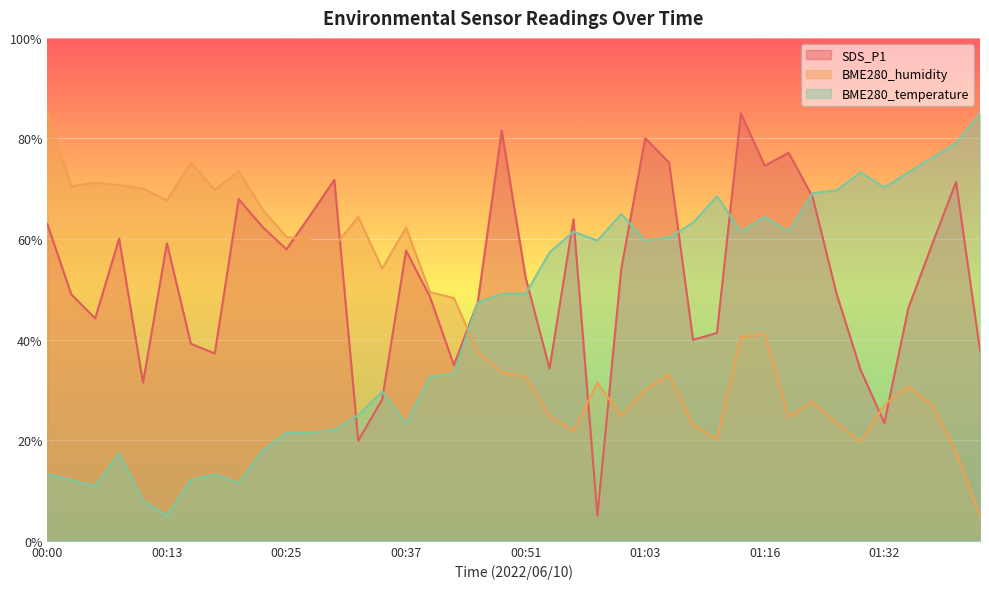

Where is the first local minimum for SDS_P1?

00:06